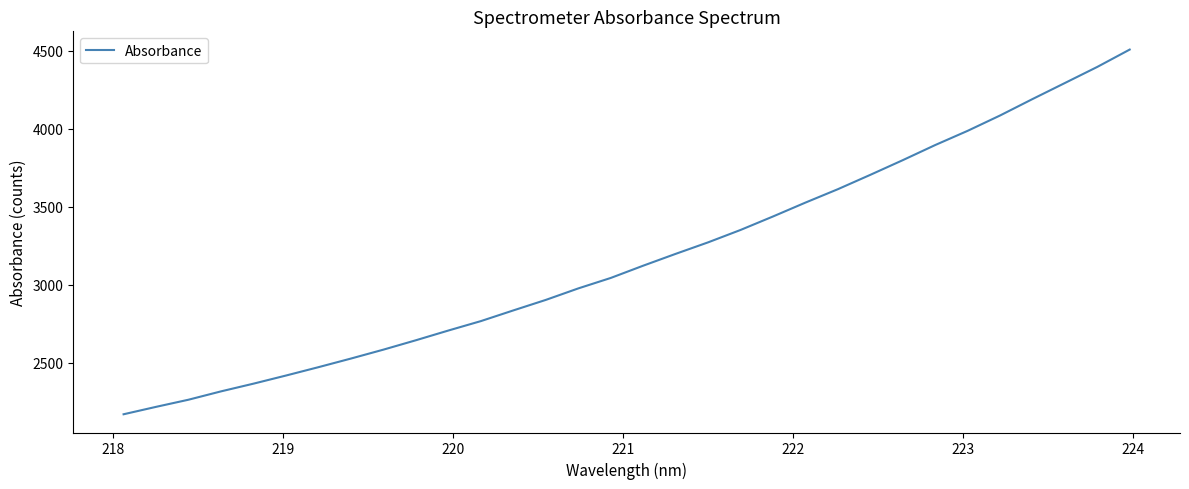

What is the difference between the maximum and minimum values?

2335.8